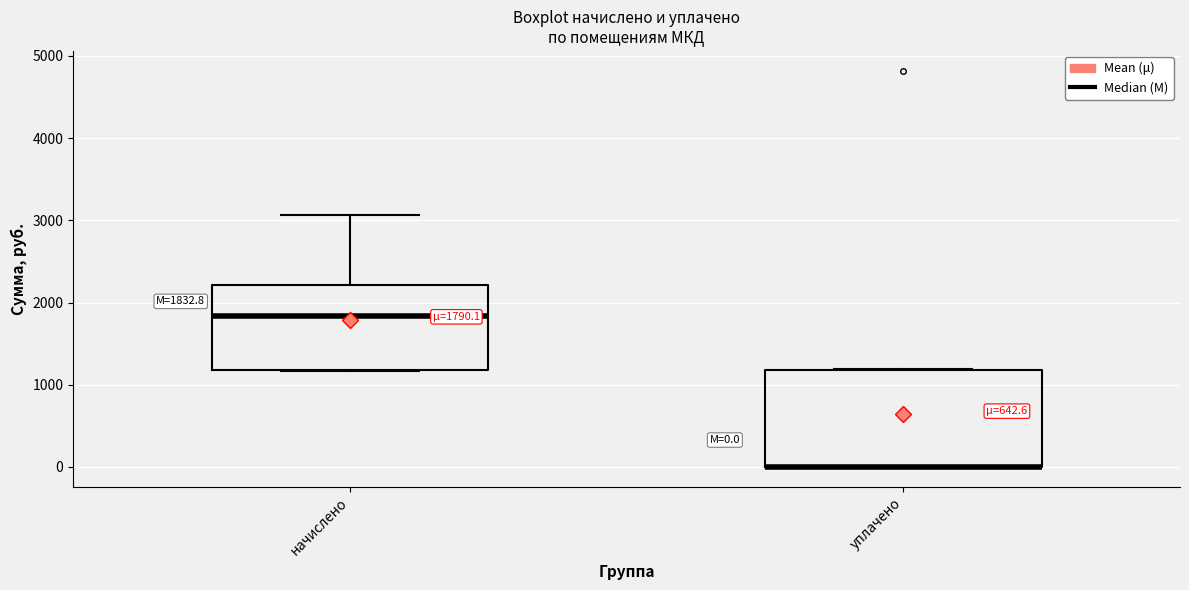

Comparing the boxes themselves (not the whiskers), which one is the tallest?

уплачено